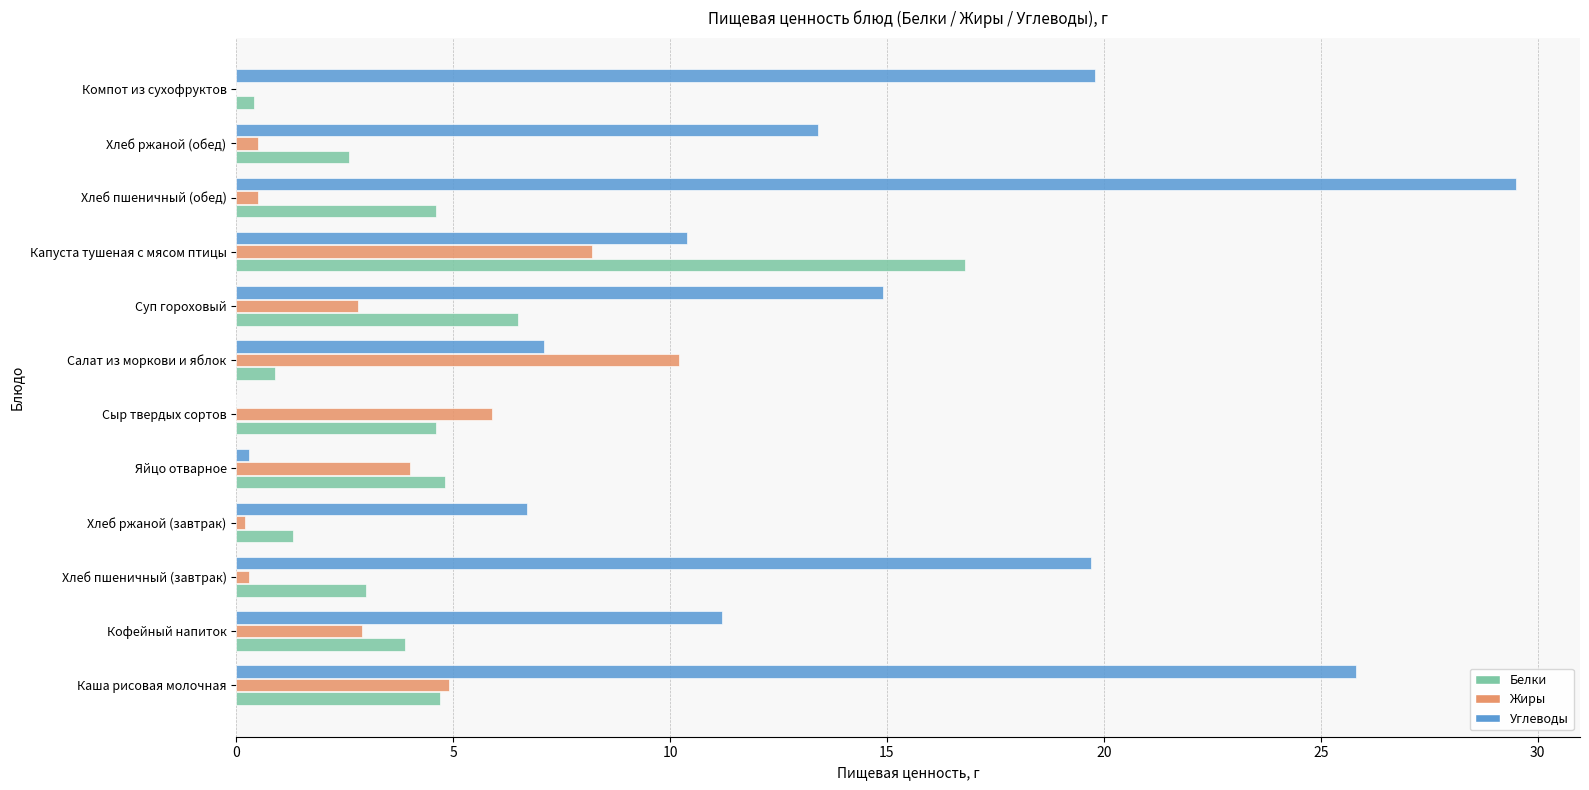

True or false: Белки has a value of 0.9 at Салат из моркови и яблок.

True